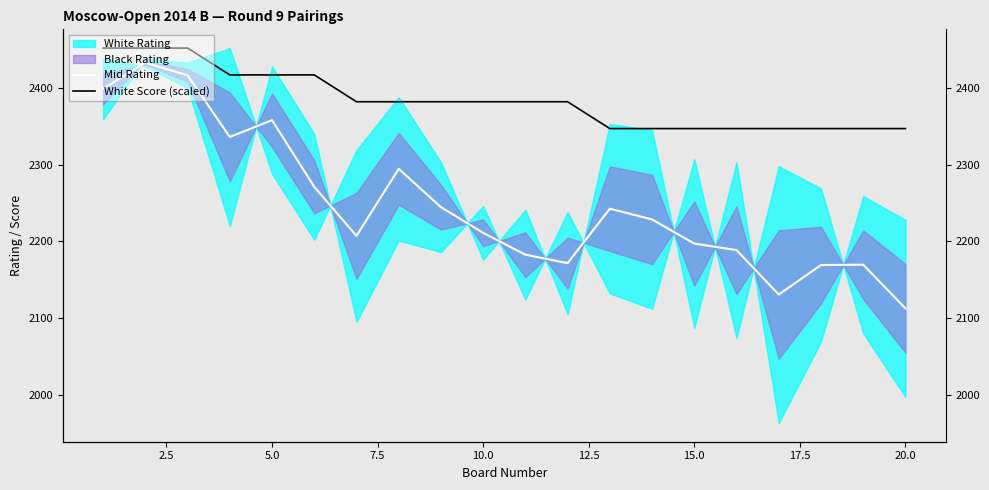

True or false: White Score (scaled) has more than 0 interior local peaks.

False